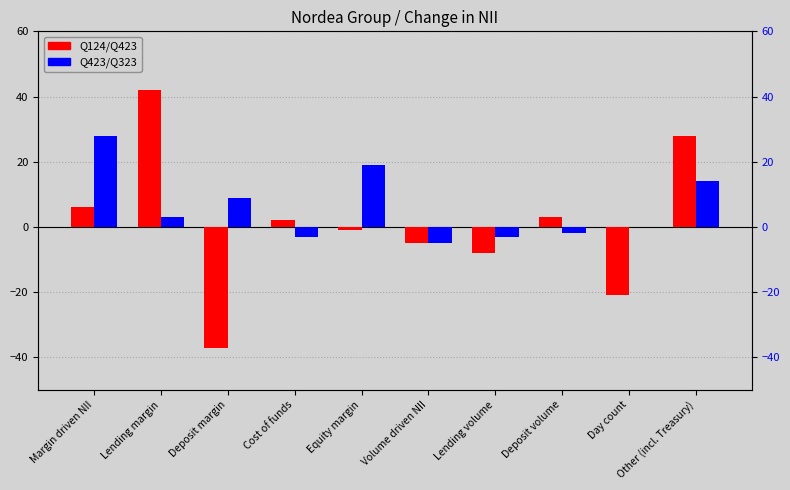

Rank the series at Margin driven NII from lowest to highest value.

Q124/Q423, Q423/Q323